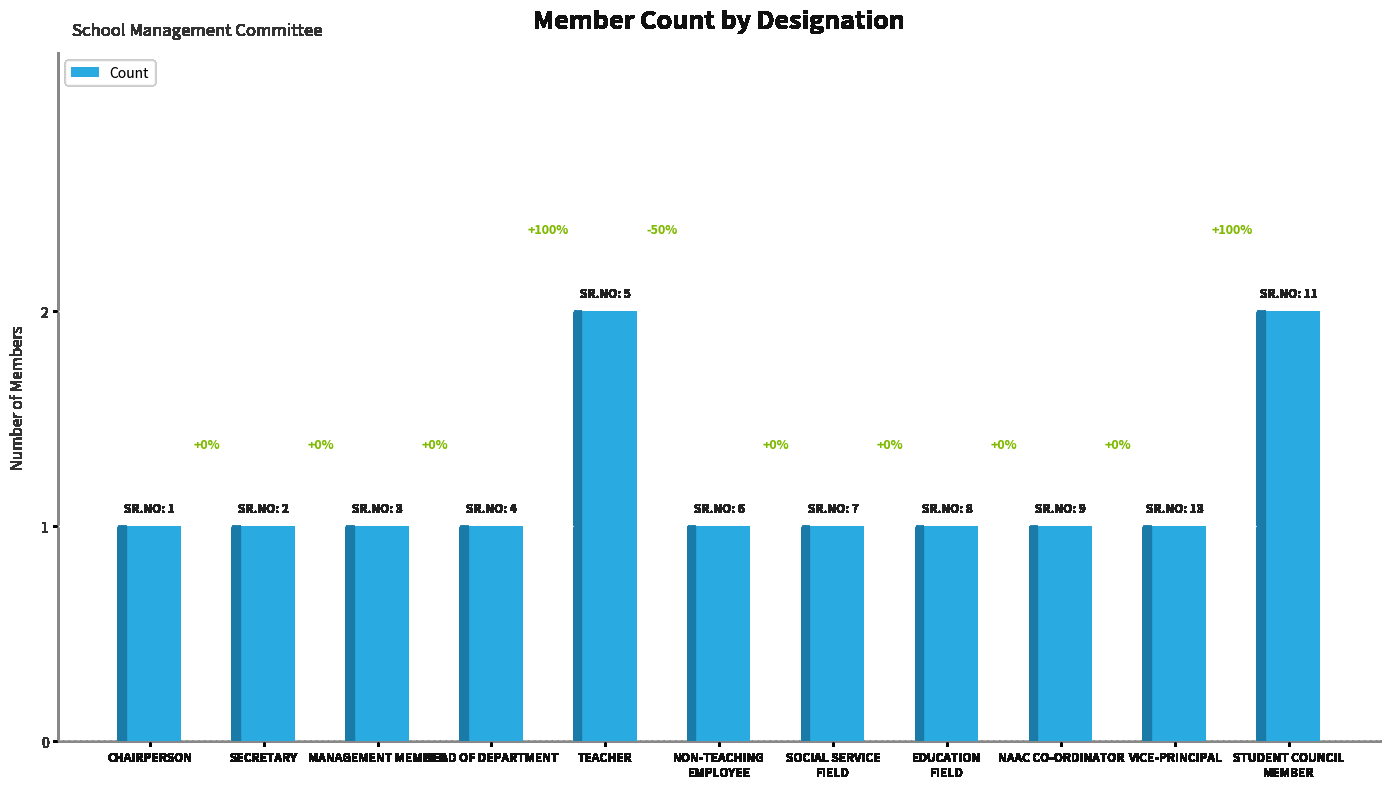

Are the bars grouped side by side (vs. stacked)?

No